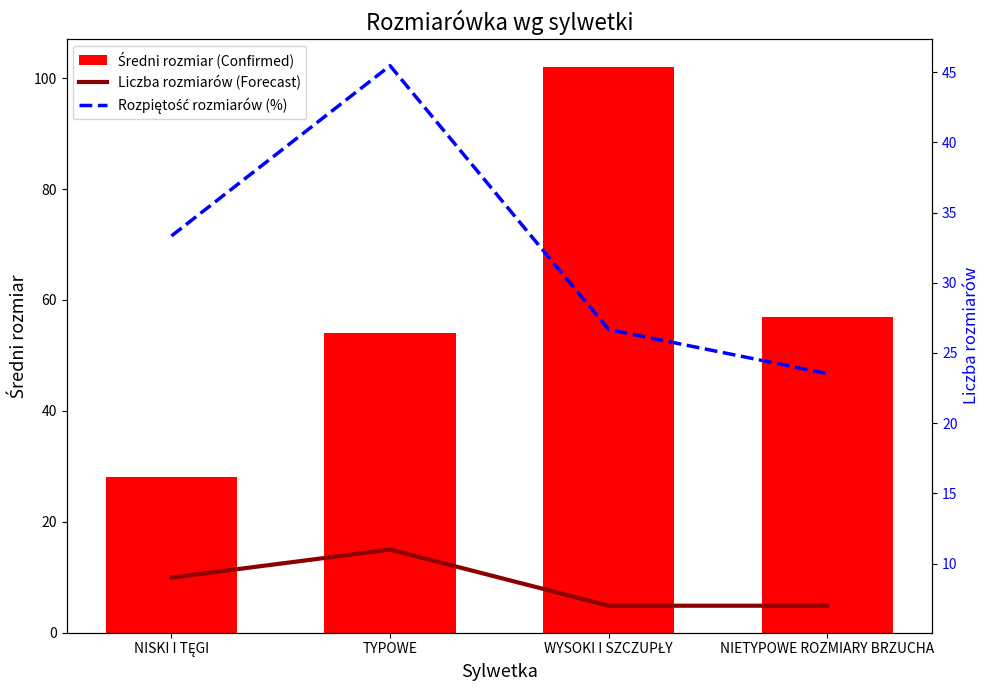

What is the spread (max minus min) of values at TYPOWE?

43.0